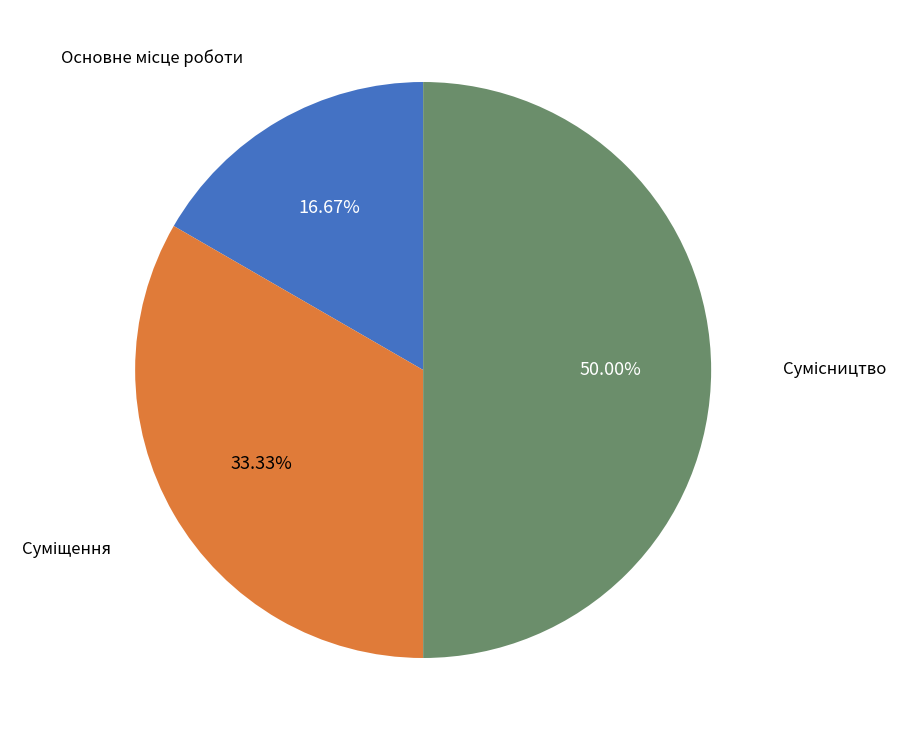

What percentage is the Основне місце роботи slice, to the nearest percent?

17%